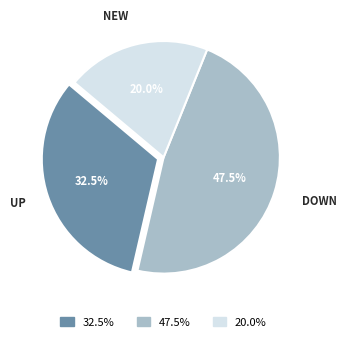

Which has a higher value, 20.0% or 32.5%?

32.5%